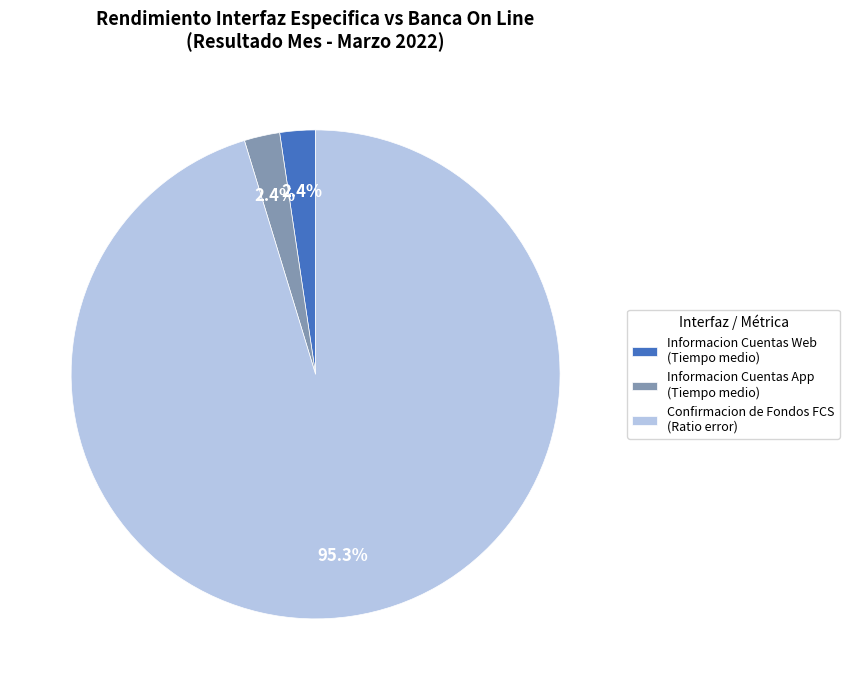

Between Confirmacion de Fondos FCS (Ratio error) and Informacion Cuentas App (Tiempo medio), which is larger?

Confirmacion de Fondos FCS (Ratio error)